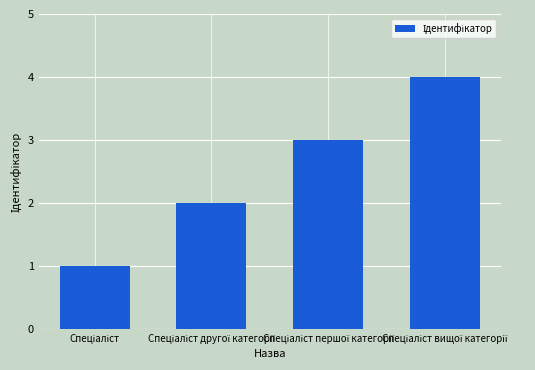

Does the chart contain stacked bars?

No